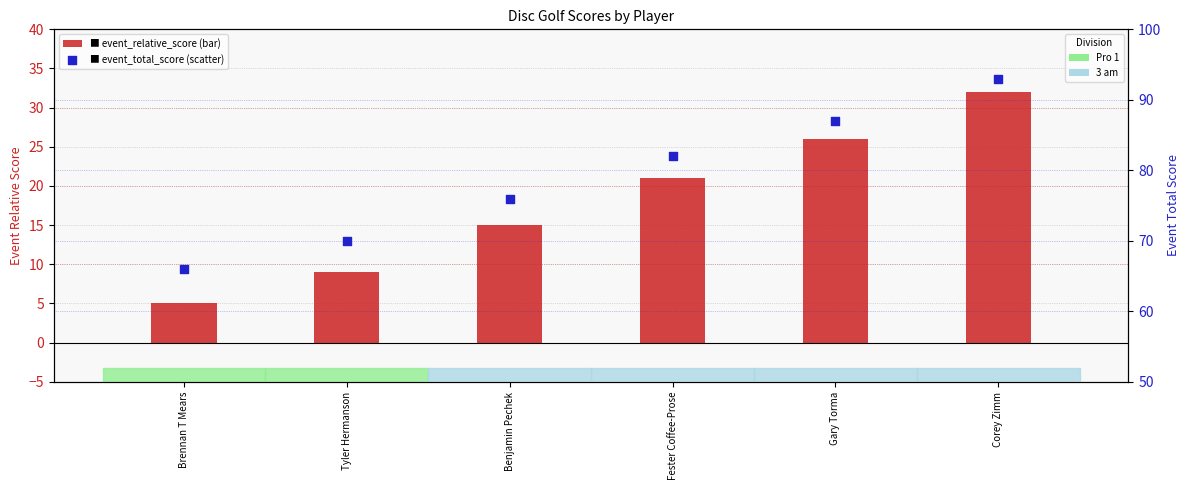

What is the total value across all series at Brennan T Mears?

71